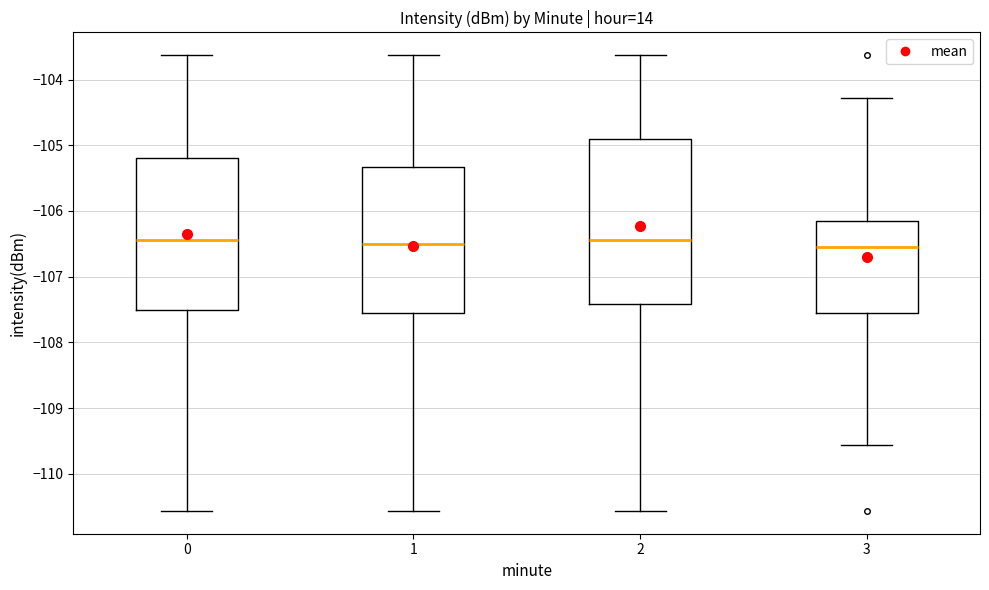

Comparing the boxes themselves (not the whiskers), which one is the tallest?

2